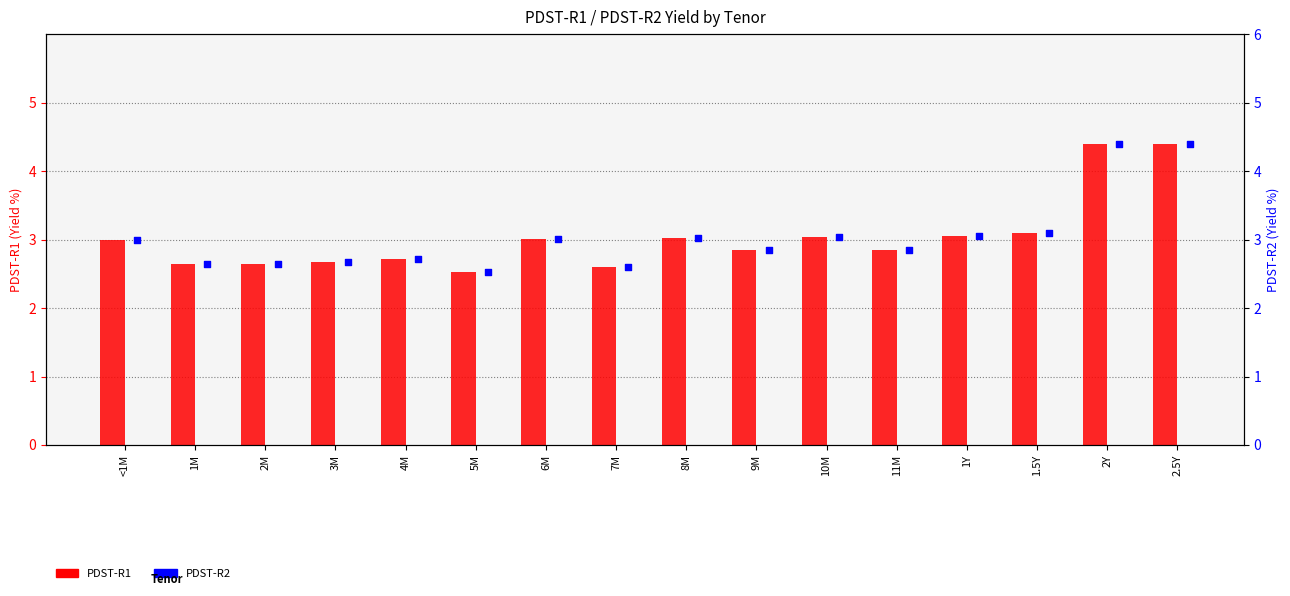

Which series has the largest total across all categories?

PDST-R1